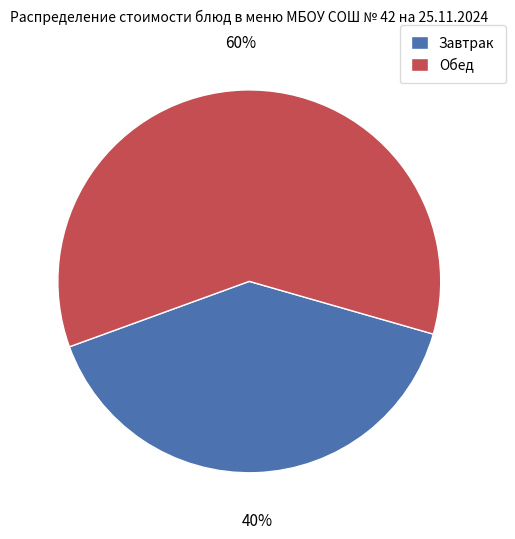

To the nearest percent, what is the difference between the largest and smallest slice percentages?

20%